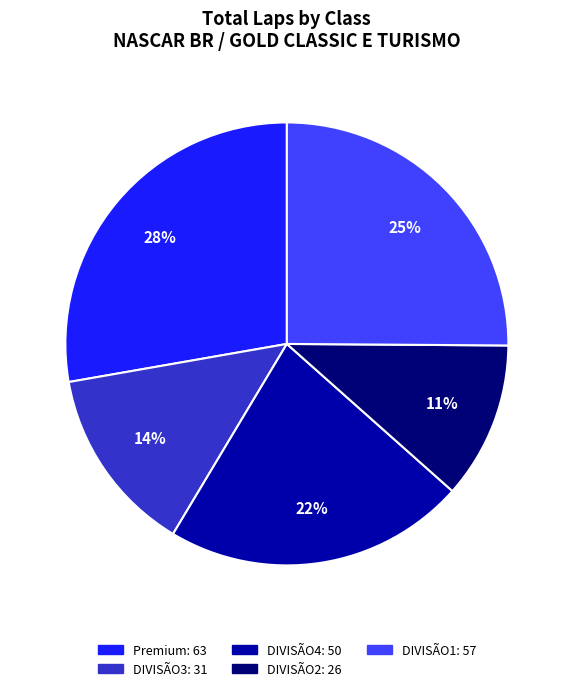

Is there a majority slice in this chart?

No